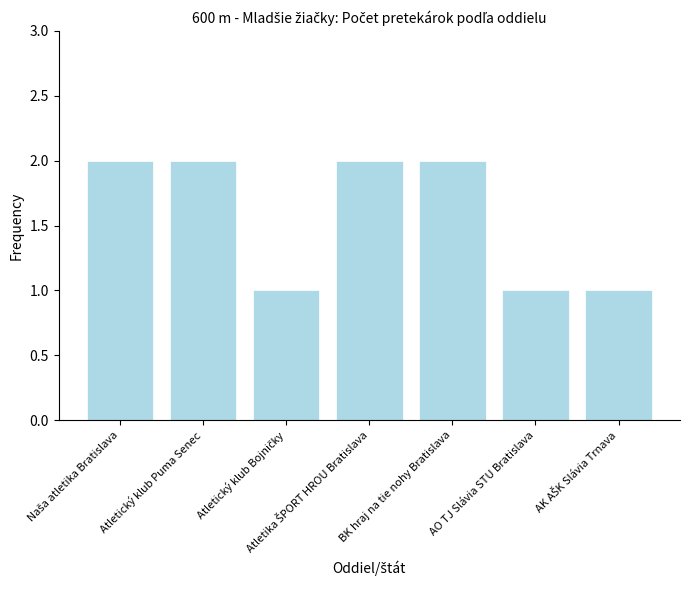

True or false: the data shows 2 at BK hraj na tie nohy Bratislava.

True